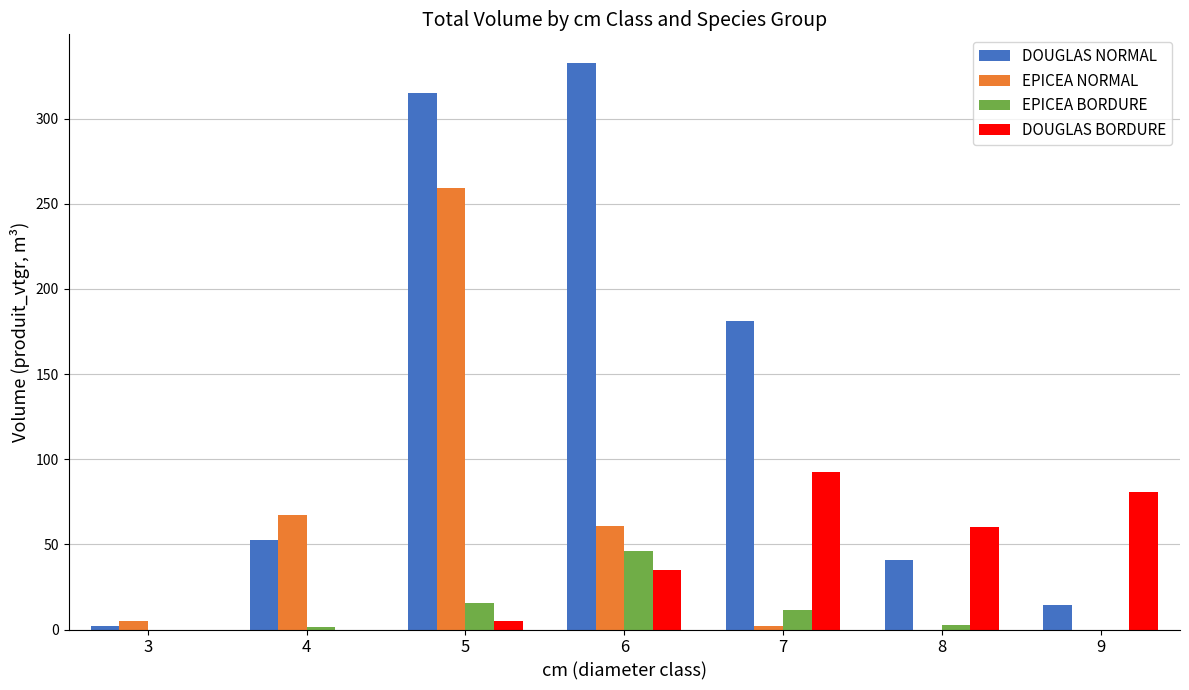

How many groups of bars are there?

7